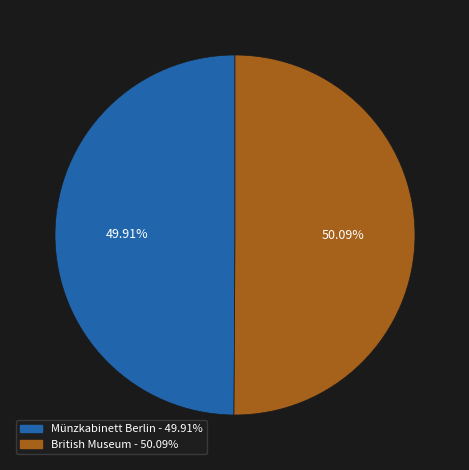

Is there a majority slice in this chart?

Yes